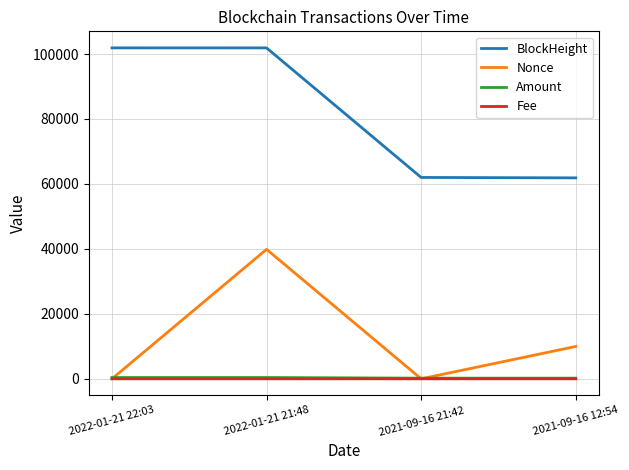

What is the minimum value for Amount?

198.6